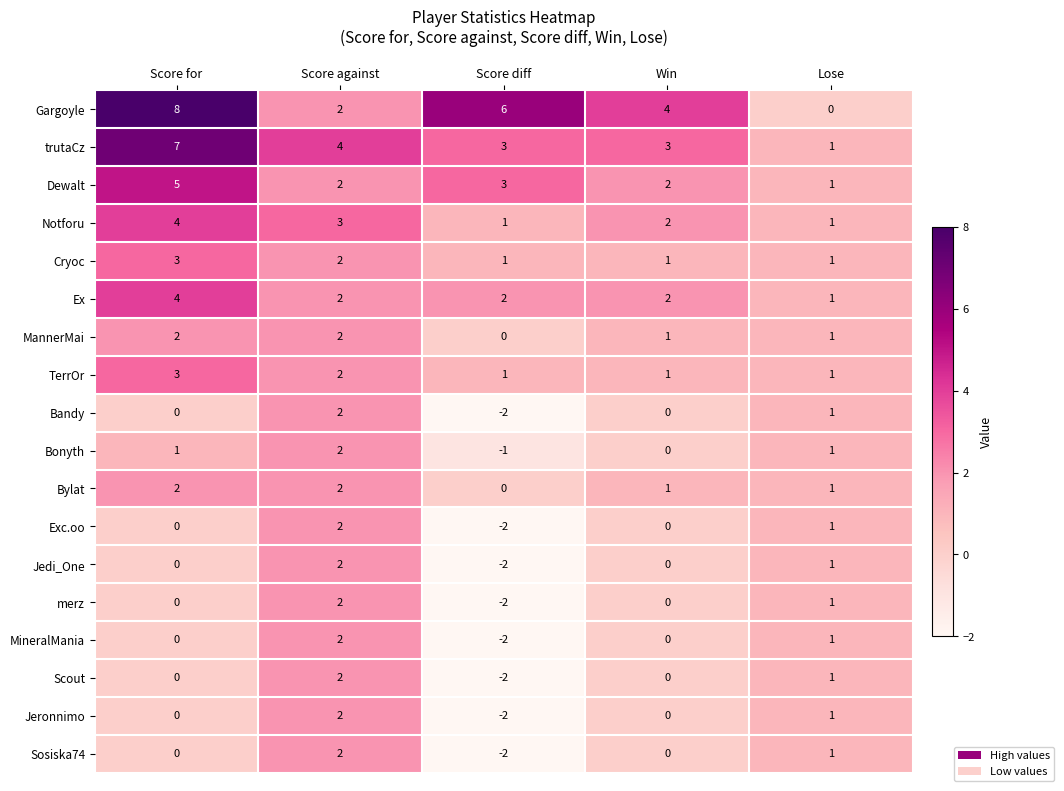

What is the total value across all series at Score against?

39